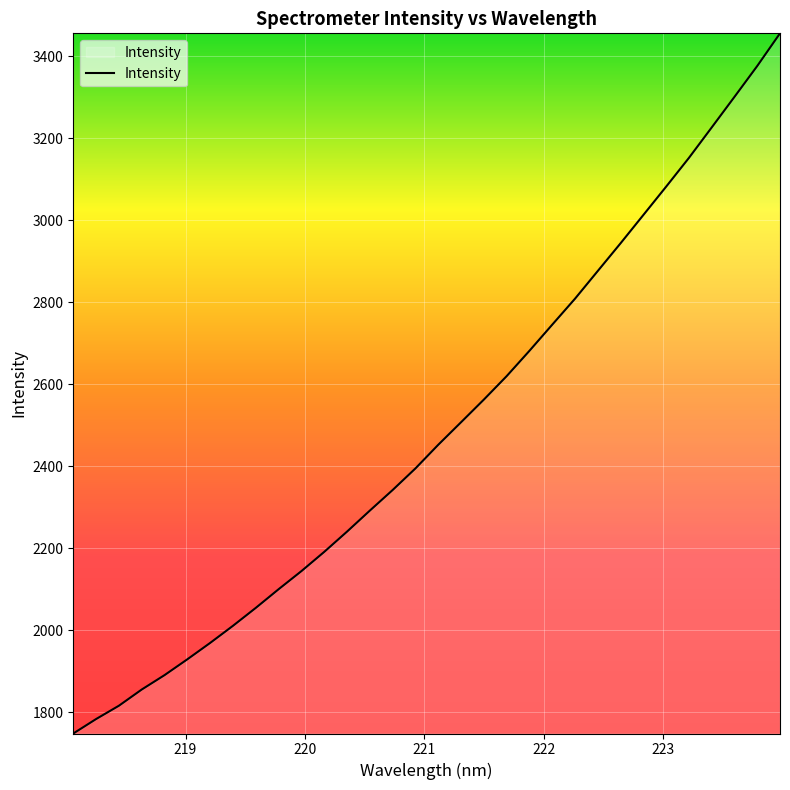

What is the maximum value shown in the chart?

3455.7